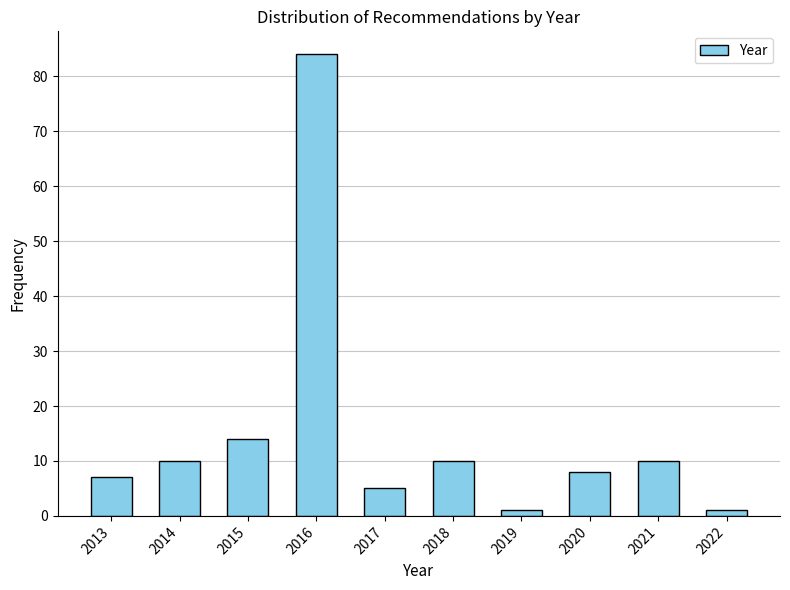

Reading left to right, list all the values displayed in this chart.

2013=7	2014=10	2015=14	2016=84	2017=5	2018=10	2019=1	2020=8	2021=10	2022=1